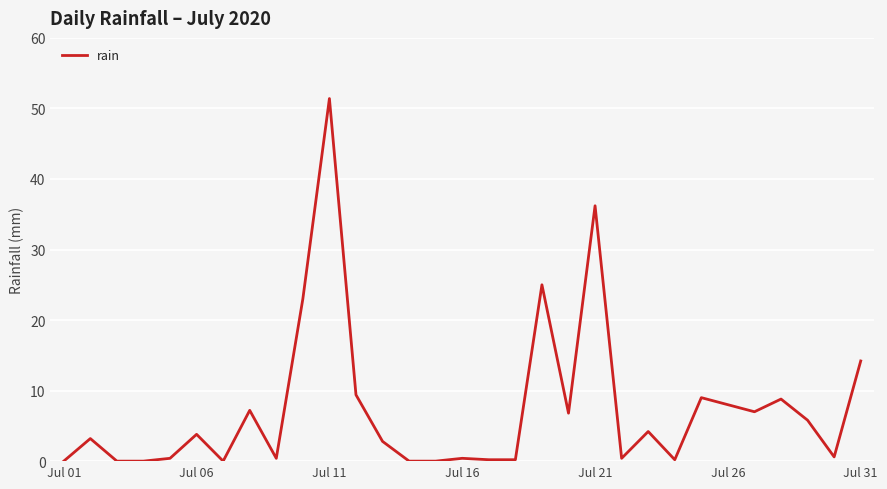

What is the difference between the maximum and minimum values?

51.4